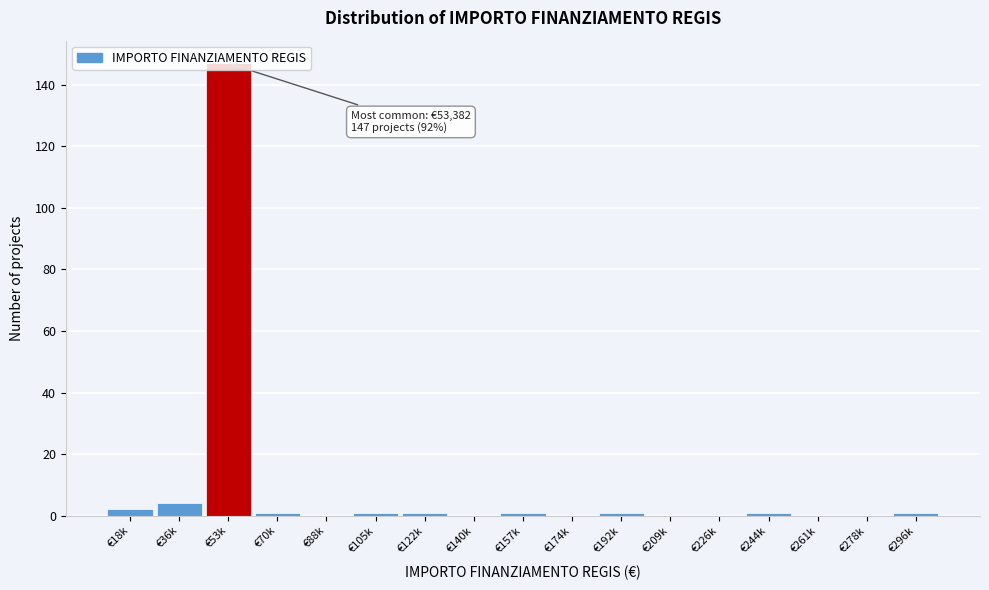

Between €174k and €36k, which is larger?

€36k